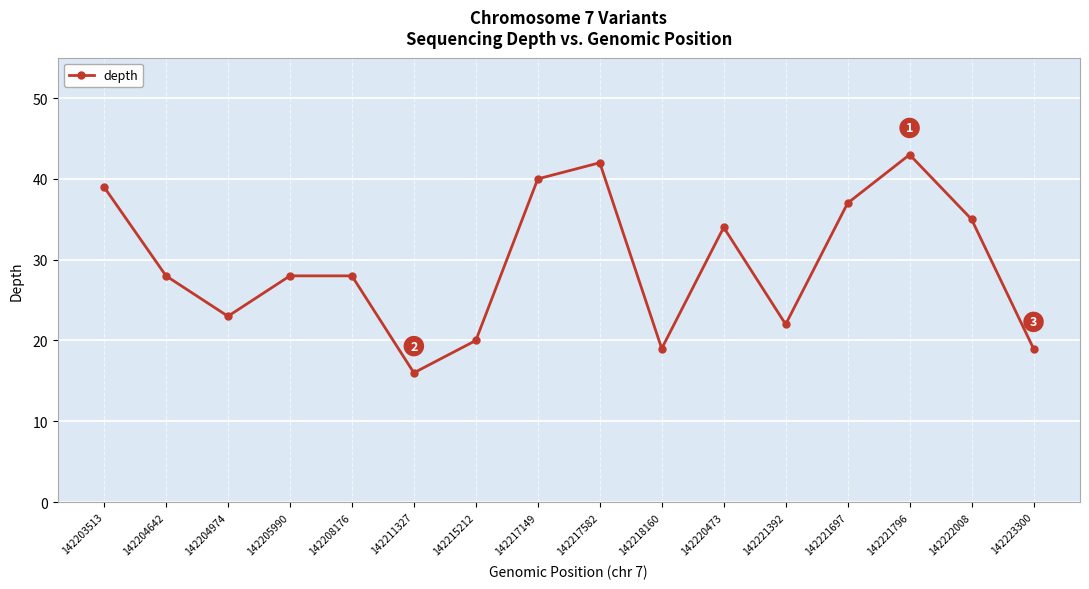

Which label corresponds to the largest value in the chart?

142221796